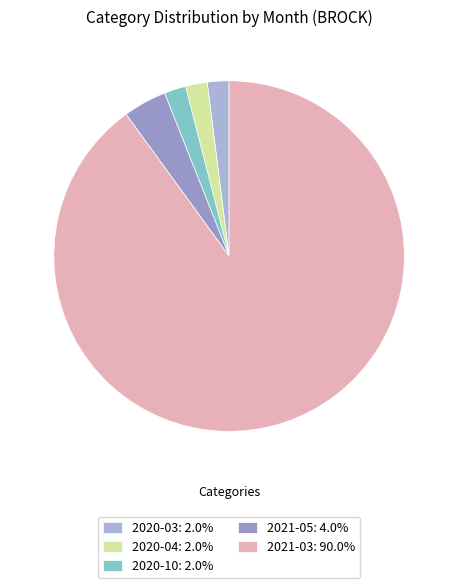

The 2020-04 slice represents 2% of the pie. True or false?

True